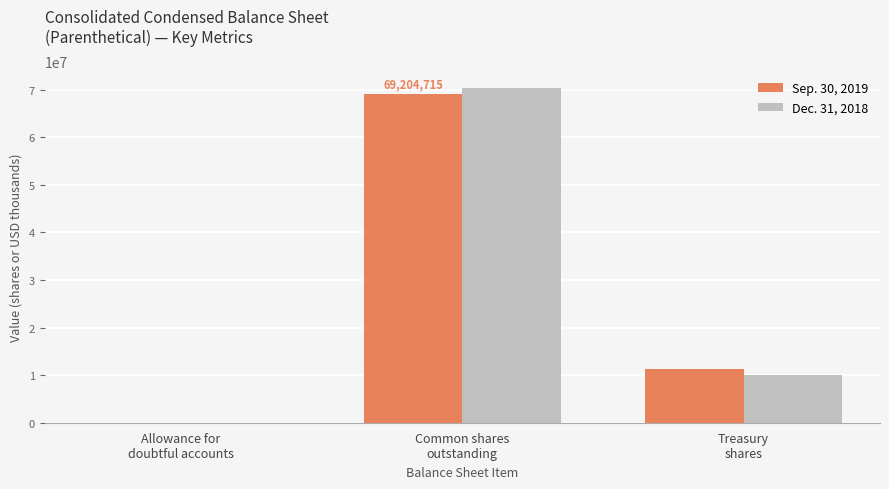

What is the total value across all series at Treasury
shares?

21420384